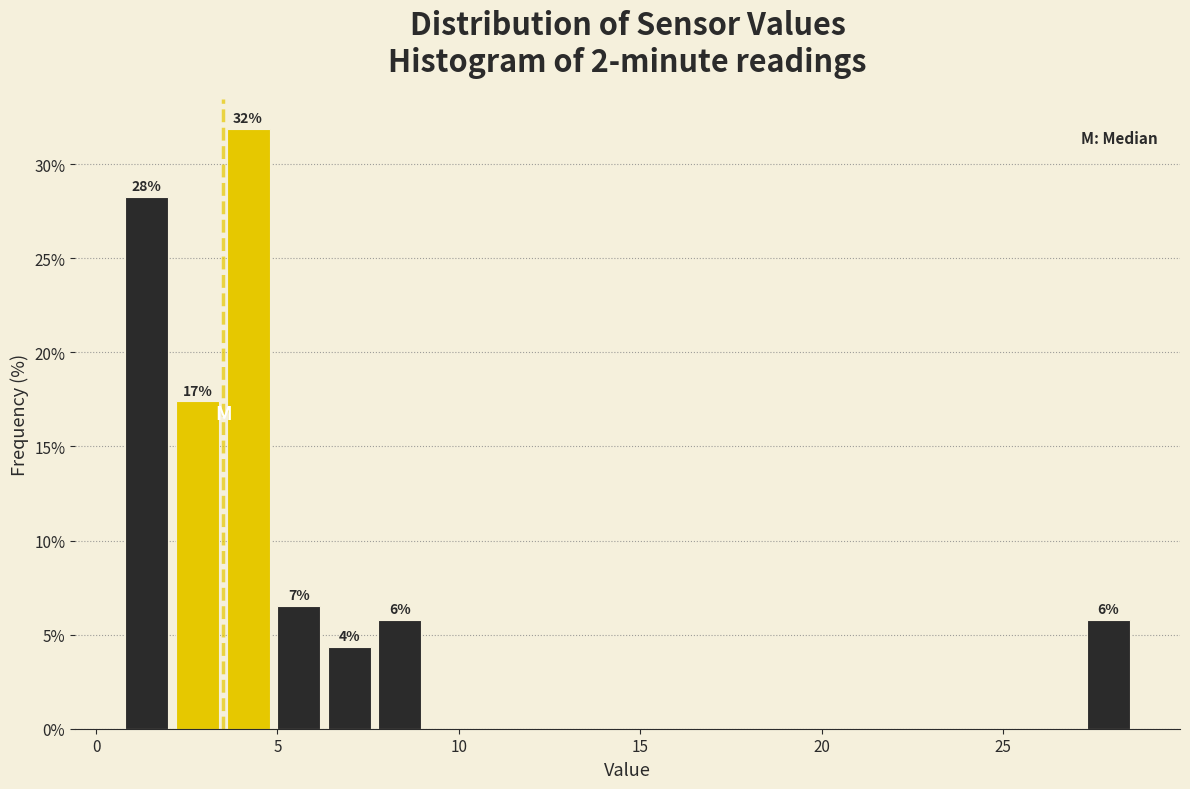

Around what value on the x-axis is the tallest bar? Give the approximate position of its centre, as read against the axis.

4.0